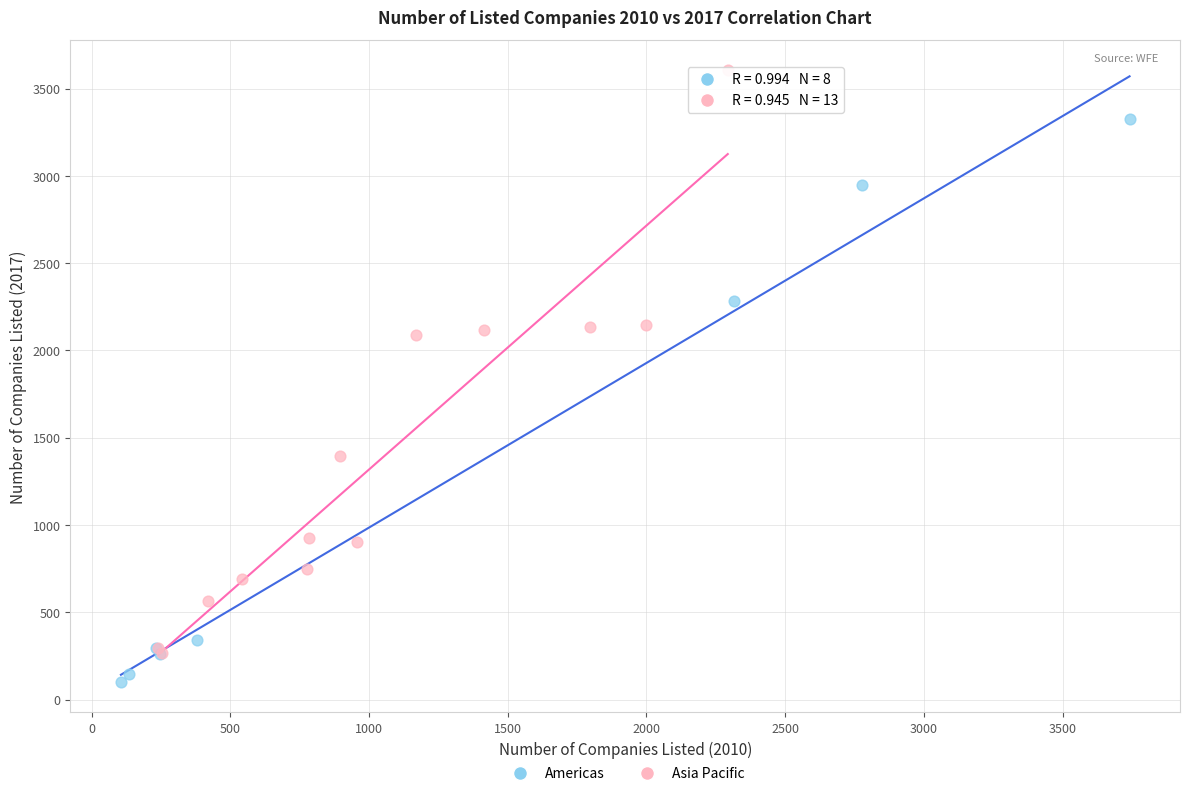

What are all the series names shown in the legend?

Americas, Asia Pacific